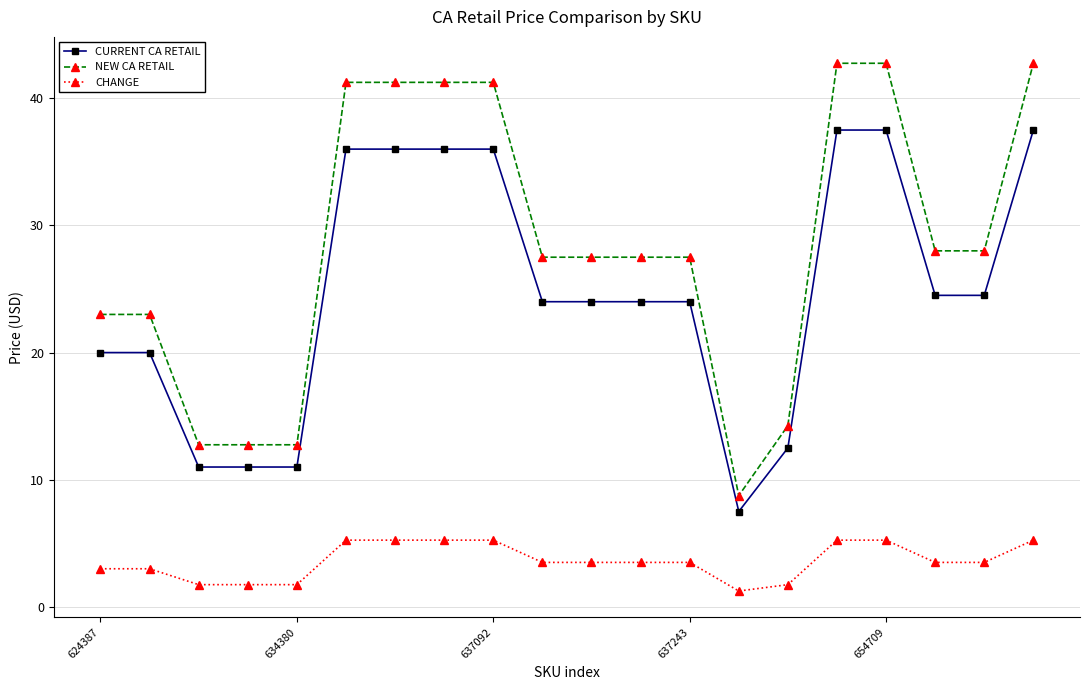

What is the value of the CURRENT CA RETAIL point at the 4th from the left?

11.0